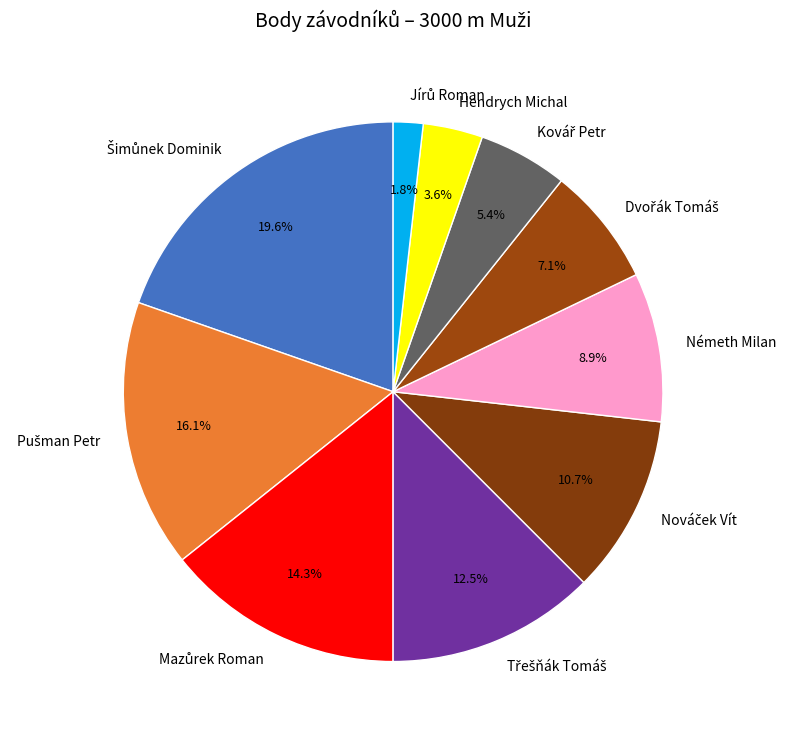

Approximately how many times larger is the value at Németh Milan compared to Hendrych Michal?

2.5